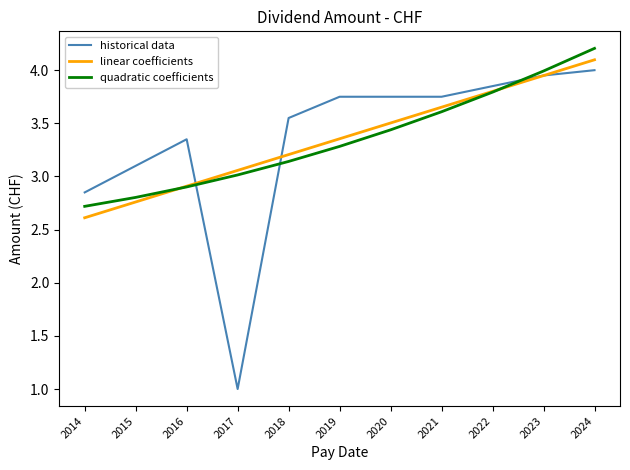

At which category does the chart reach its peak across all series?

2024